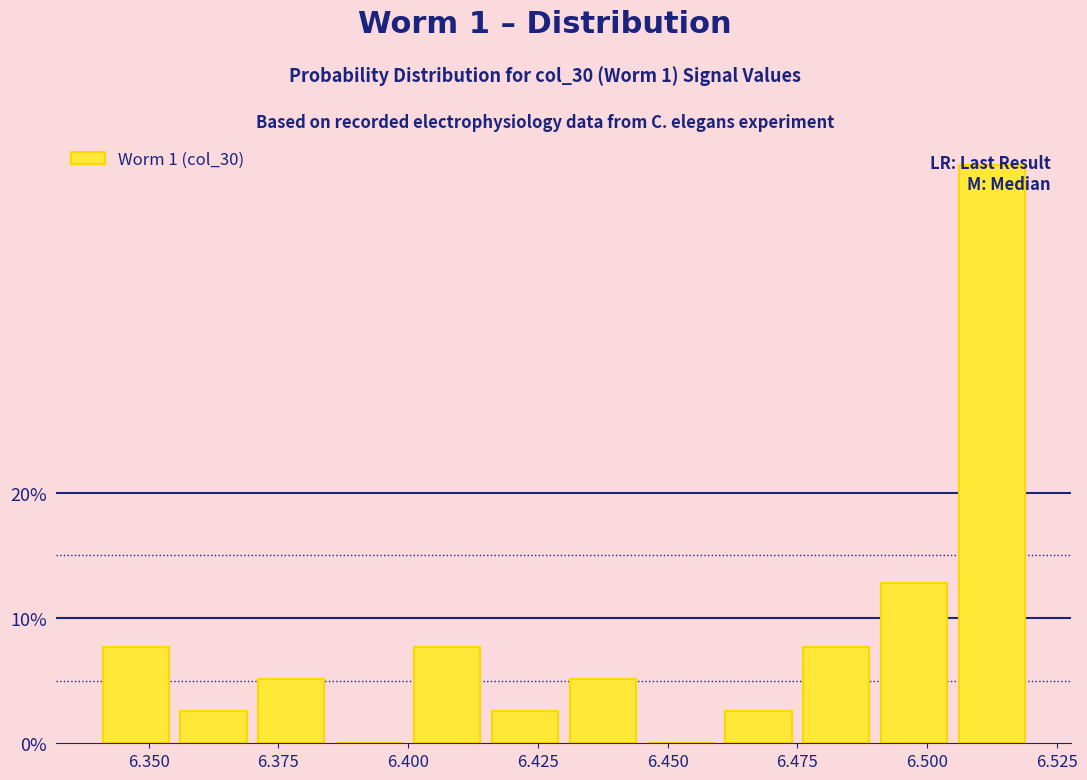

Read against the x-axis, roughly where is the centre of the tallest bar?

6.515